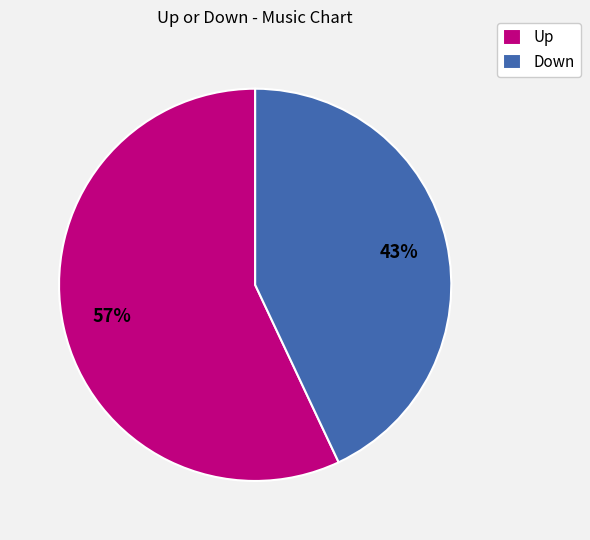

Is there a majority slice in this chart?

Yes